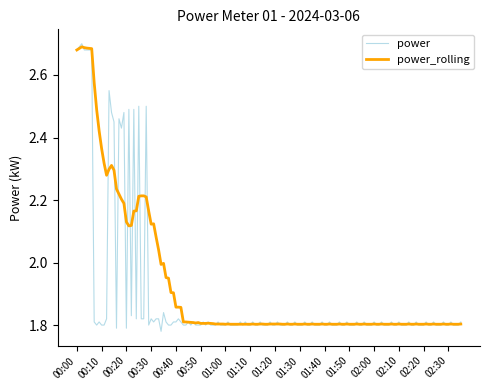

Which series has the largest range (max minus min)?

power